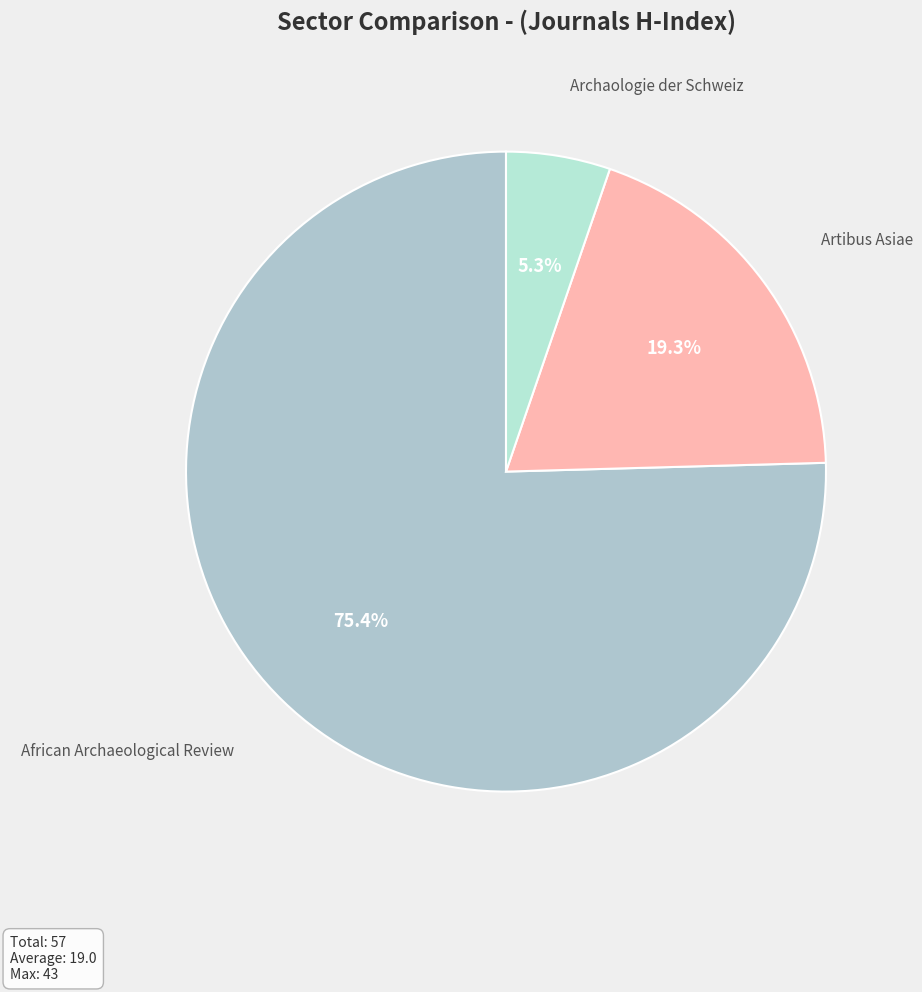

Which slice represents more than half of the pie?

African Archaeological Review